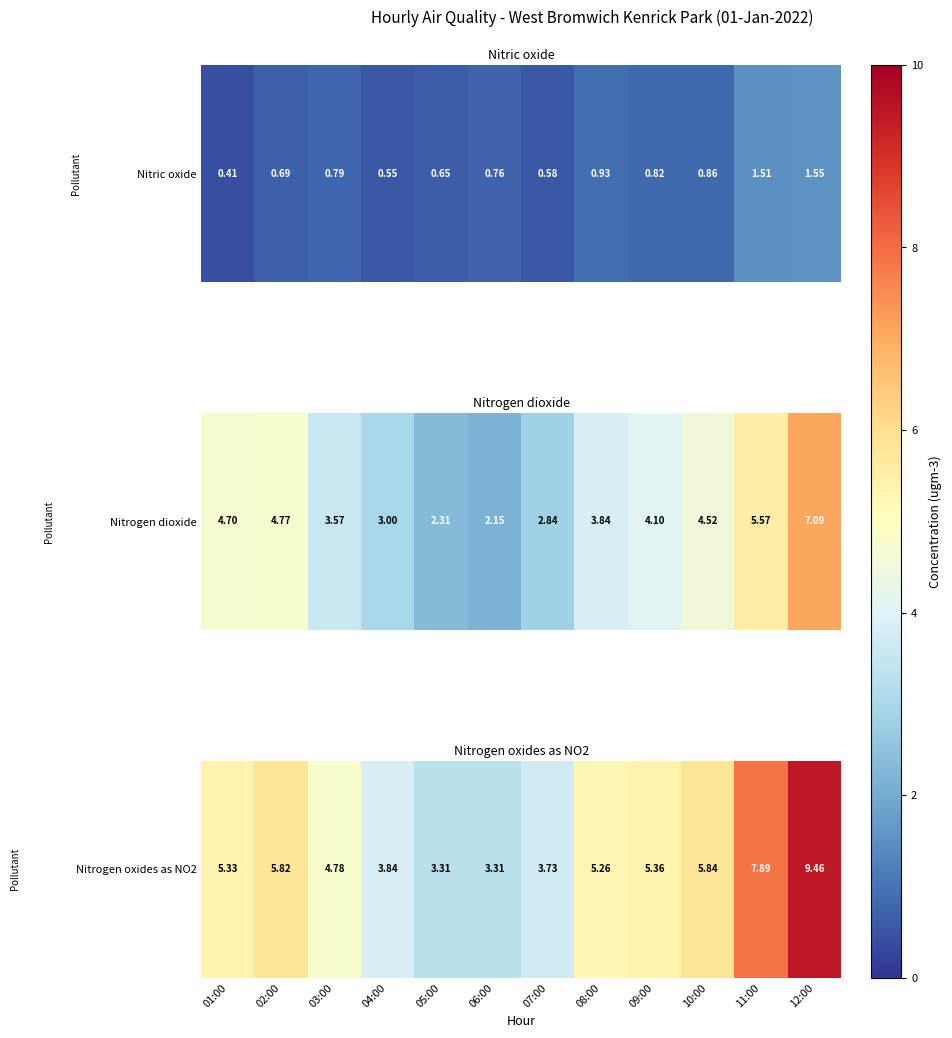

At which category does the chart reach its minimum across all series?

05:00